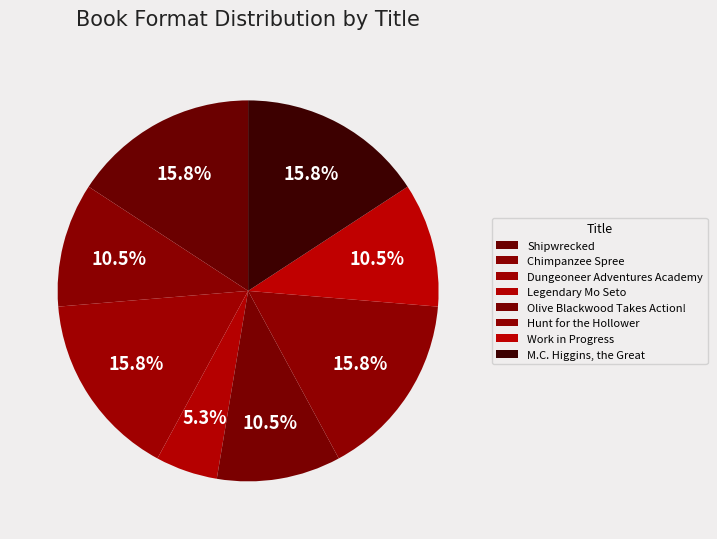

Which category has the smallest portion of the pie?

Legendary Mo Seto